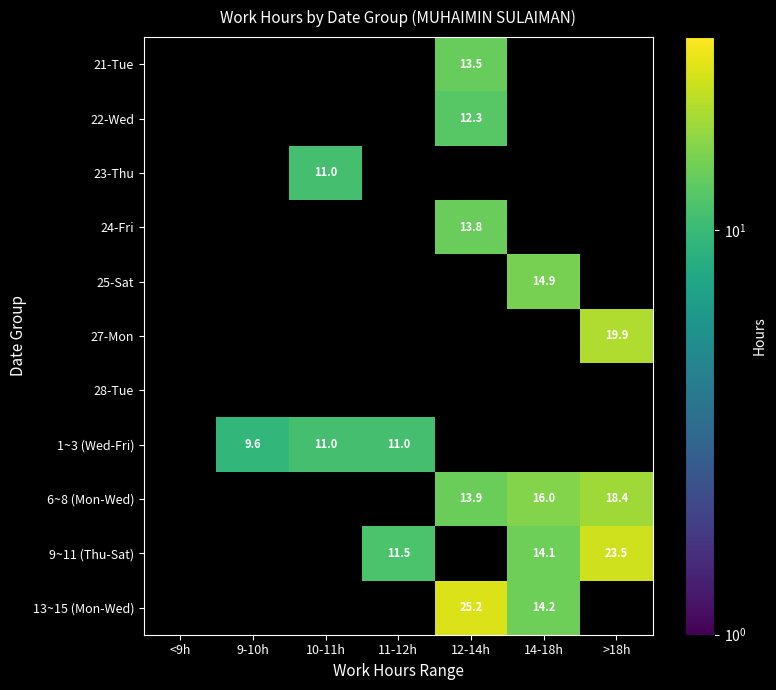

At how many categories does at least one series exceed 6?

6